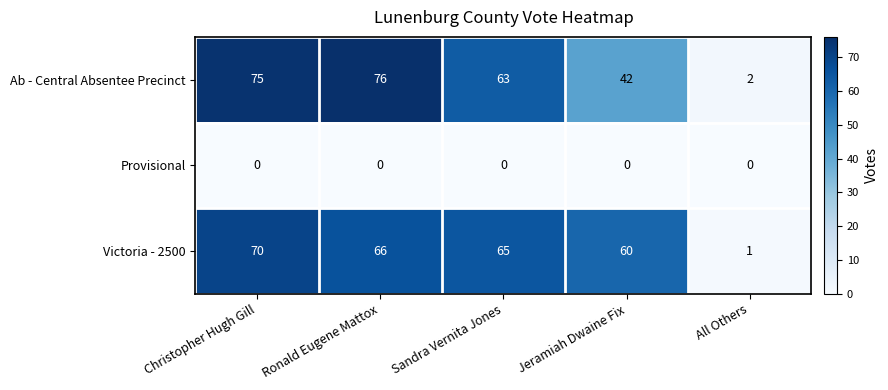

Reading left to right, extract all data points from this chart.

Ab - Central Absentee Precinct: 75	76	63	42	2
Provisional: 0	0	0	0	0
Victoria - 2500: 70	66	65	60	1